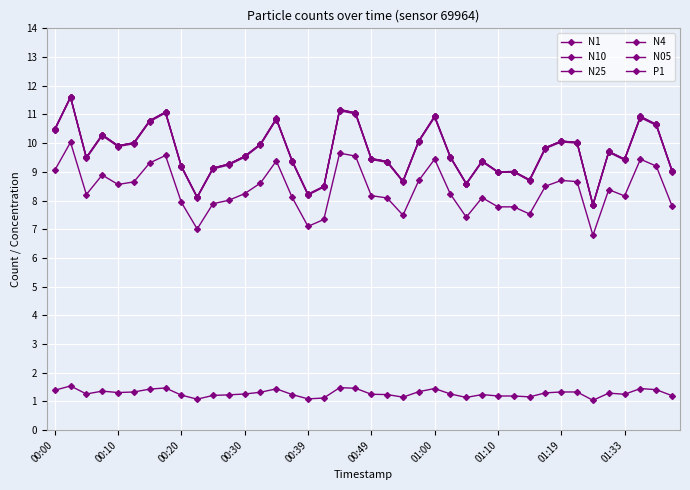

Does the chart have visible grid lines?

Yes